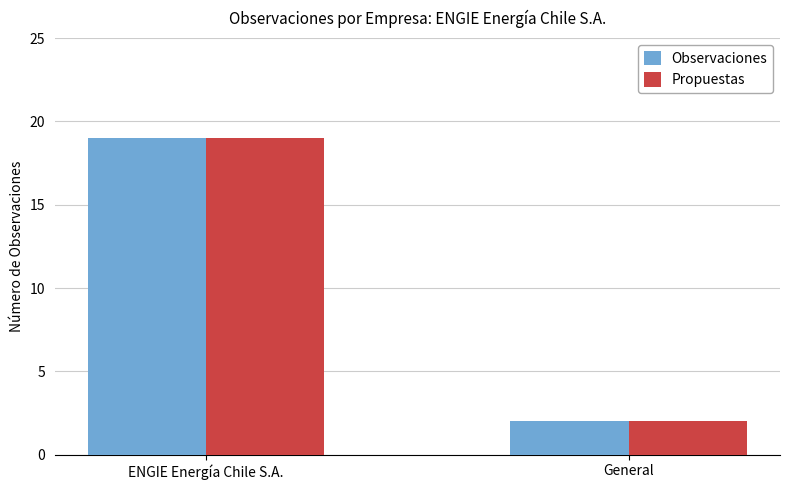

What is the total value across all series at General?

4